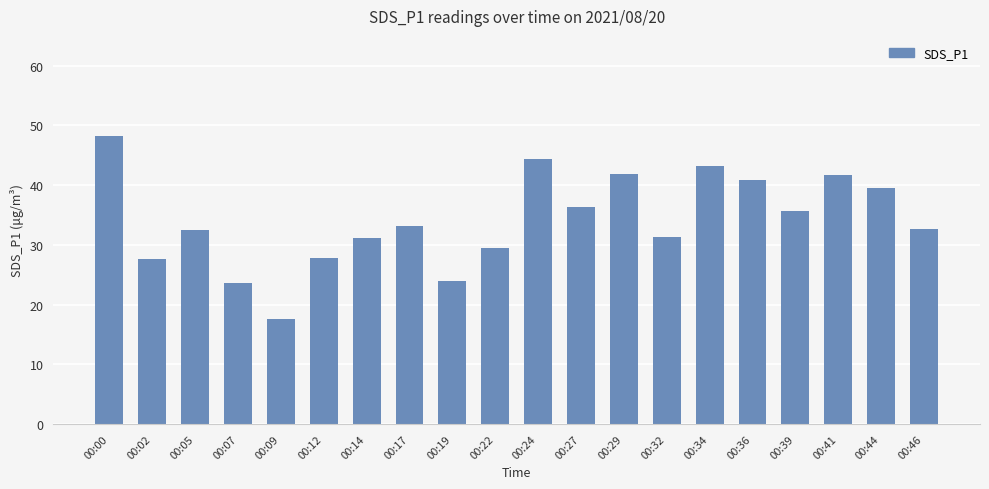

Is it true that the value at 00:05 is 42.5?

False